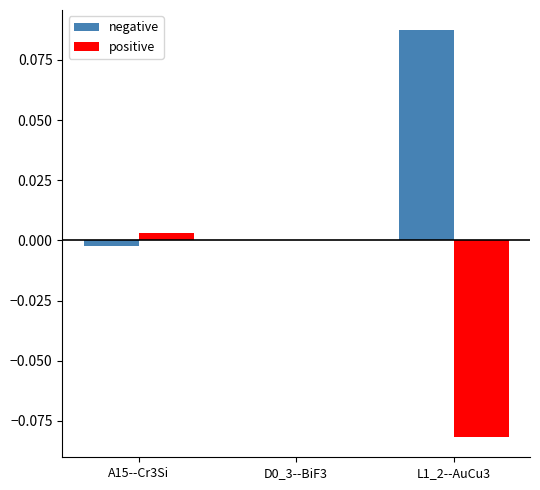

Which series has the largest total across all categories?

negative